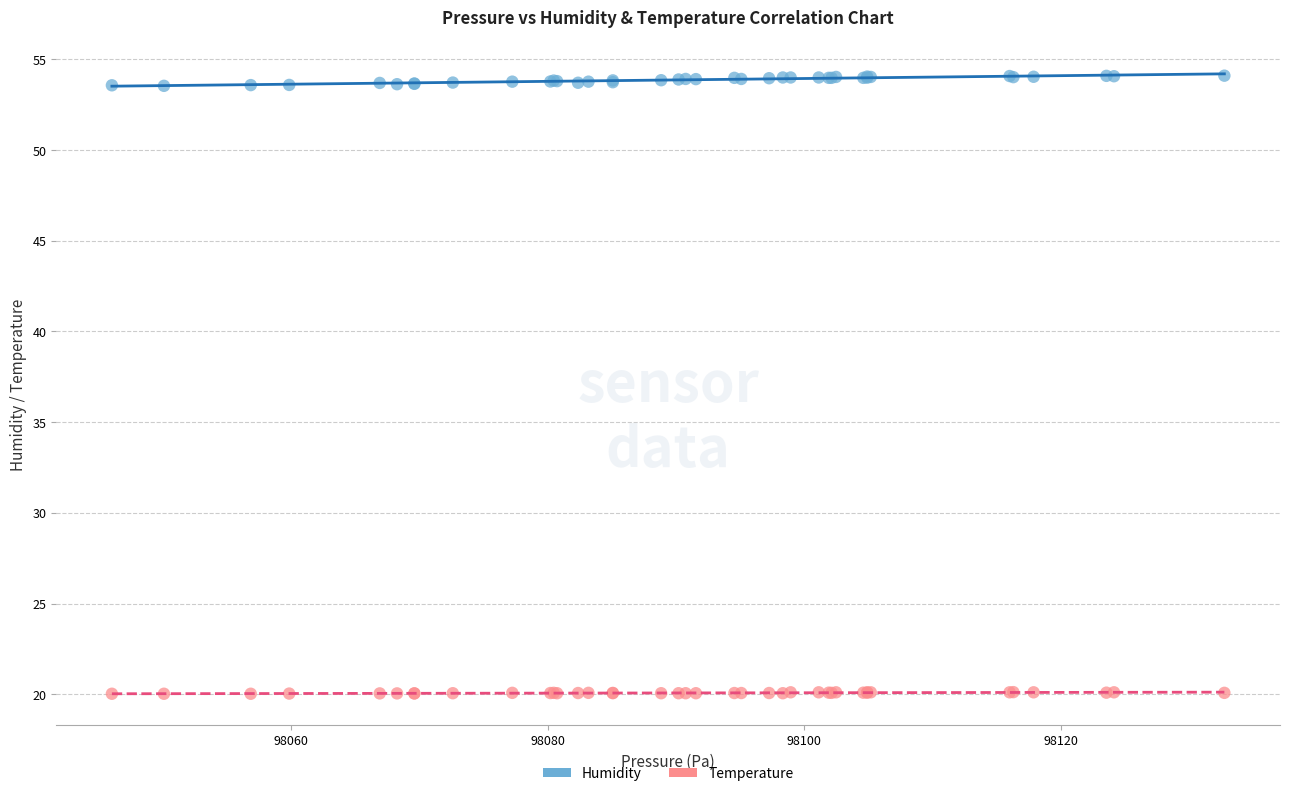

Which series contains the lowest Y value?

Temperature